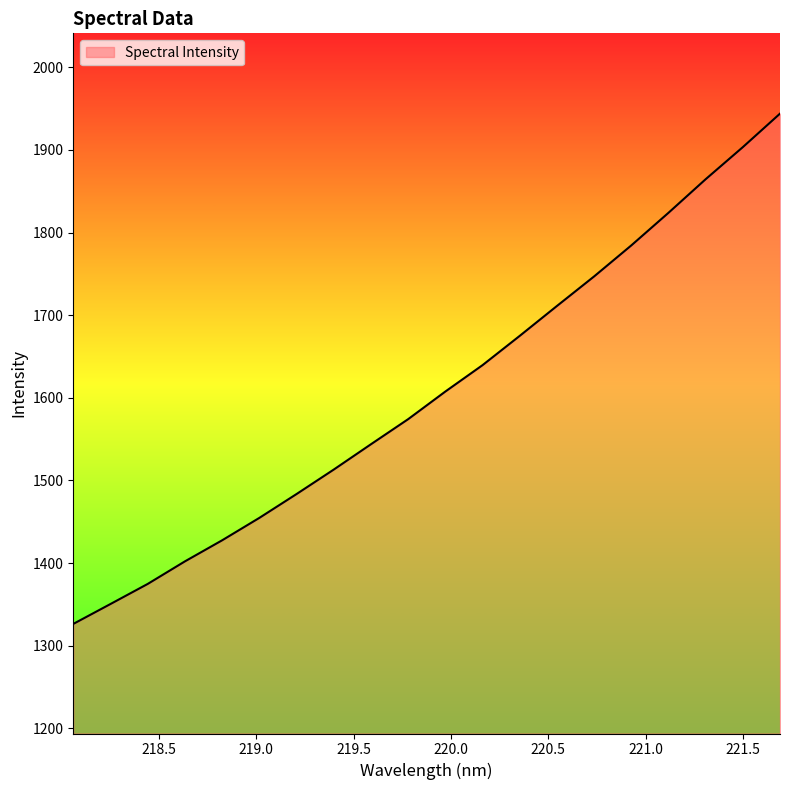

What is the difference between the maximum and minimum values?

617.6